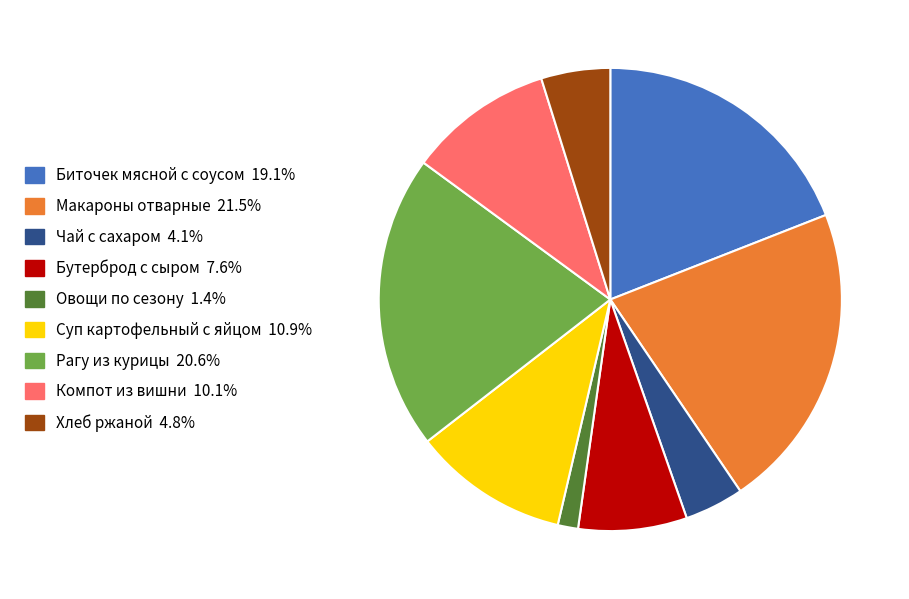

Combined, do Чай с сахаром and Биточек мясной с соусом account for over 50%?

No